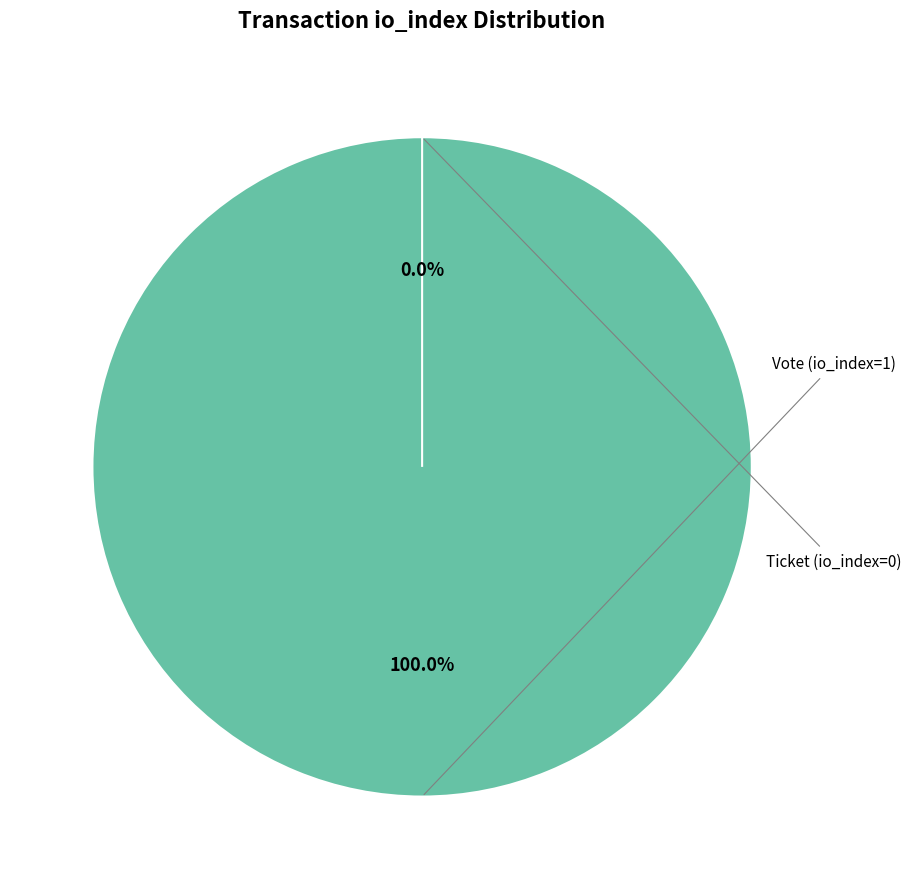

Is the sum of Vote (io_index=1) and Ticket (io_index=0) greater than half?

Yes